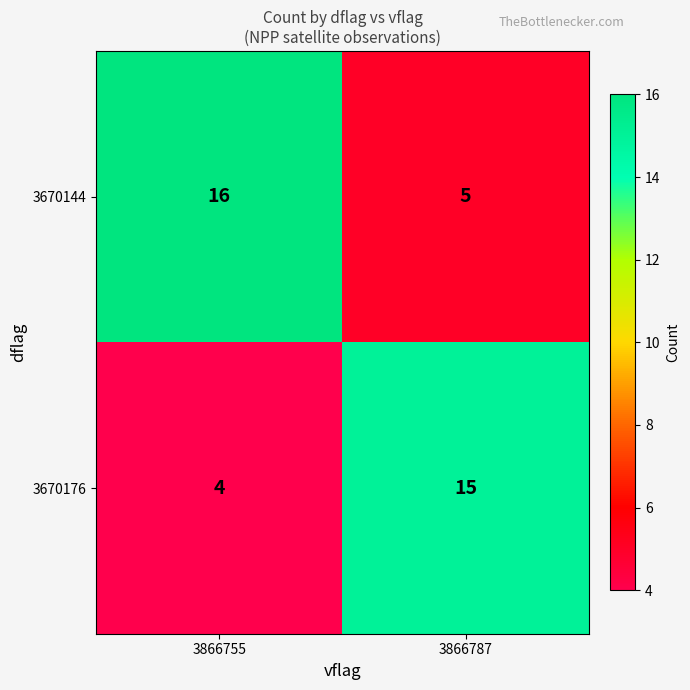

Reading left to right, what are all the values shown in this chart?

3670144: 3866755=16	3866787=5
3670176: 3866755=4	3866787=15